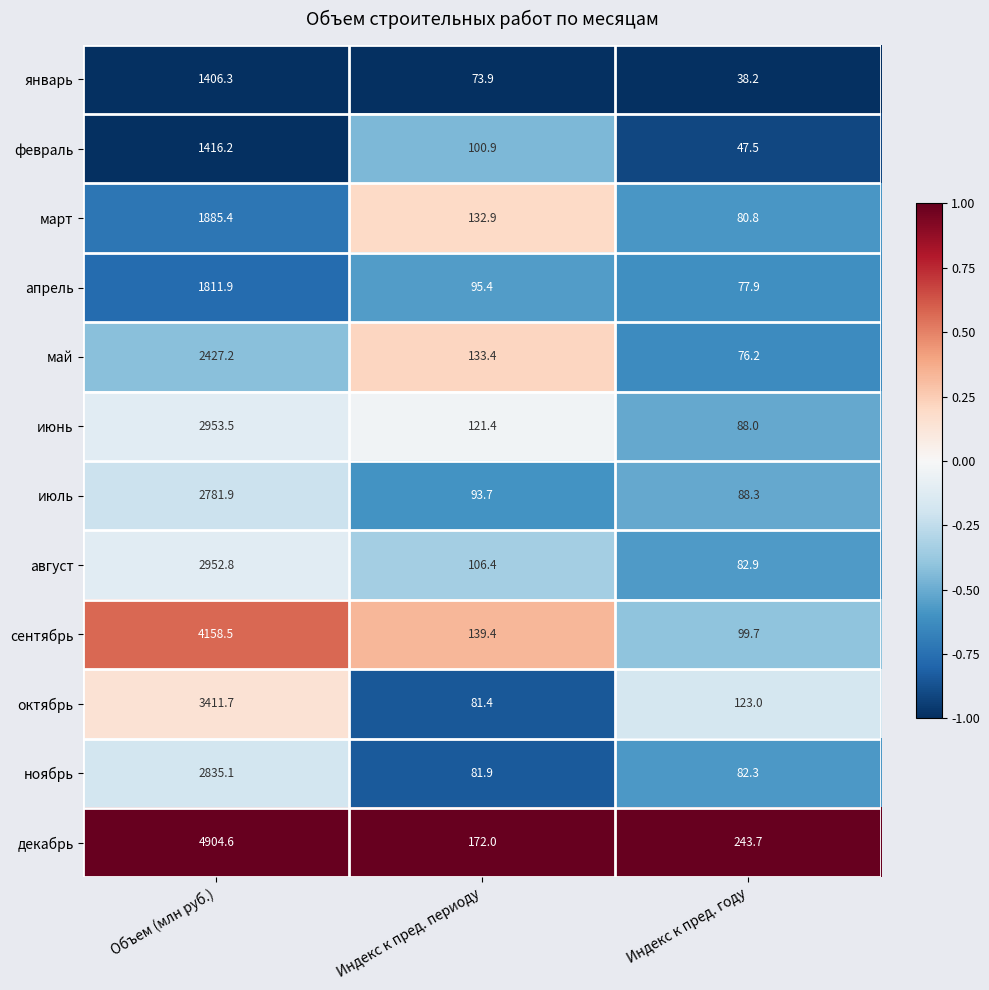

At which category does the chart reach its minimum across all series?

Индекс к пред. году